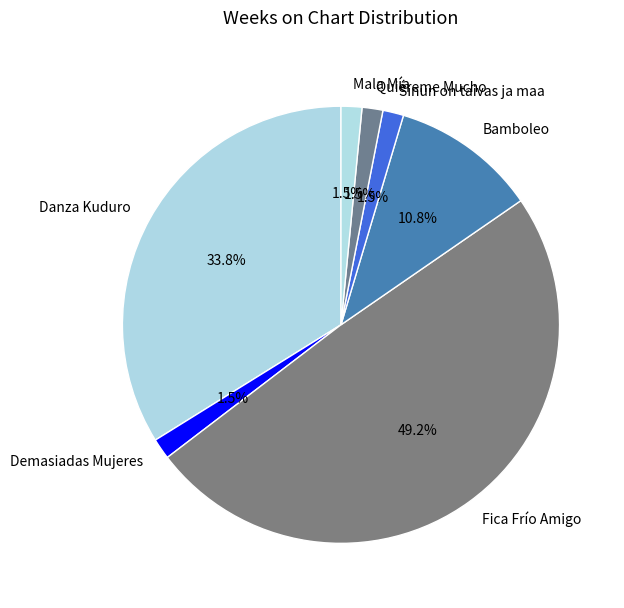

What is the ratio of the value at Mala Mía to the value at Demasiadas Mujeres?

1.0